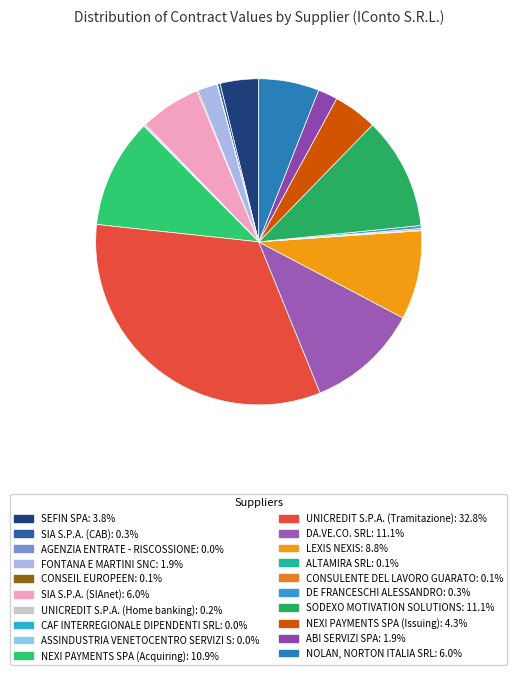

Which slice is the smallest?

ASSINDUSTRIA VENETOCENTRO SERVIZI S